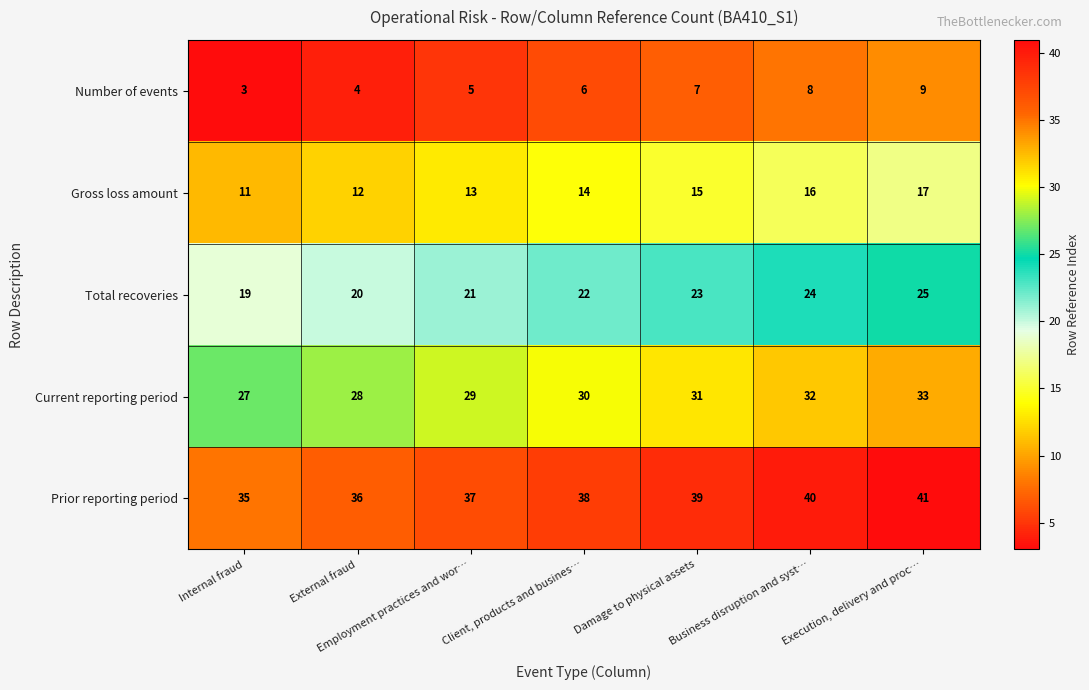

Rank the series by their average value, from highest to lowest.

Prior reporting period, Current reporting period, Total recoveries, Gross loss amount, Number of events